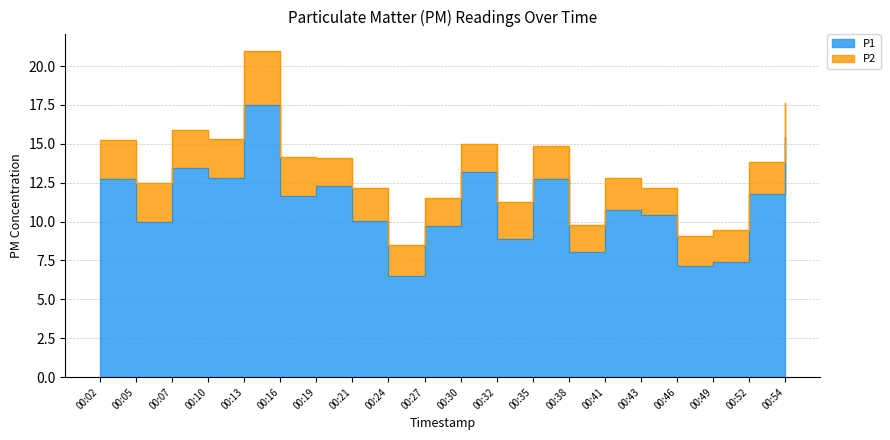

What is the difference between the maximum and minimum values?

11.0